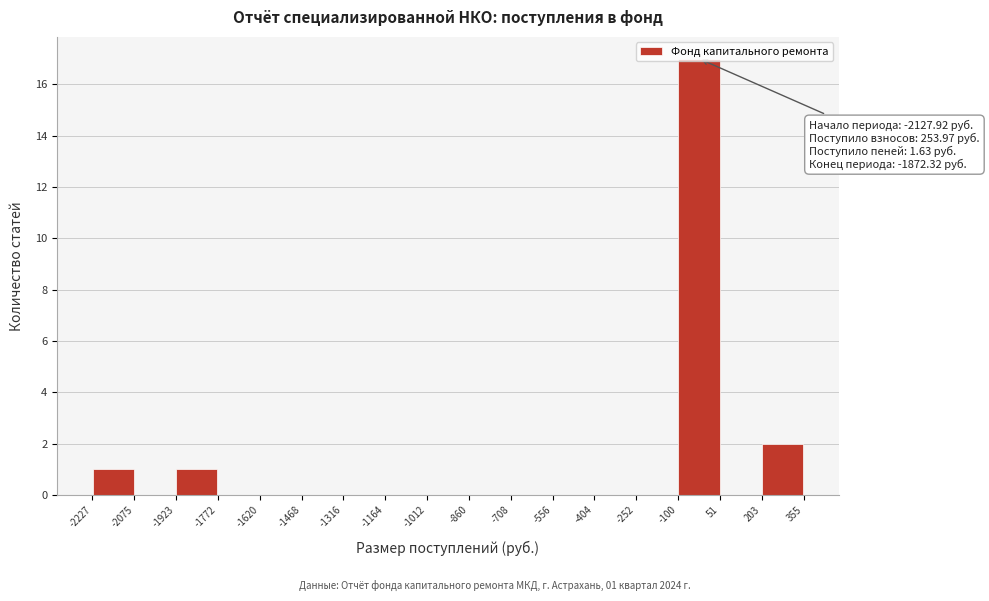

Over which range of the x-axis is the bar tallest?

-100 to 51